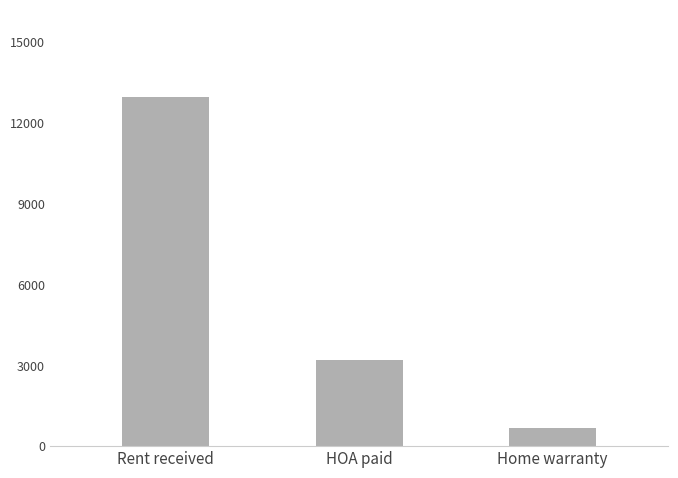

What is the change in value from HOA paid to Home warranty?

-2496.5